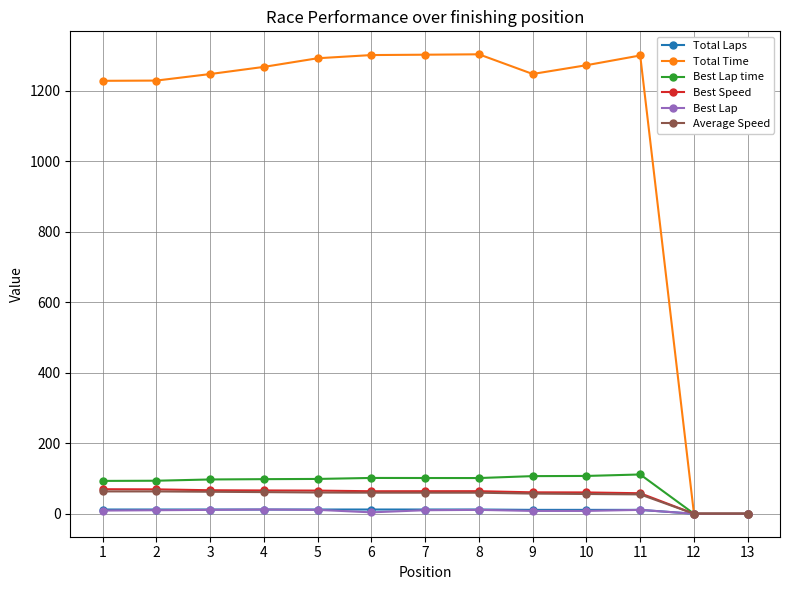

What is the highest value of the Best Lap series?

12.0